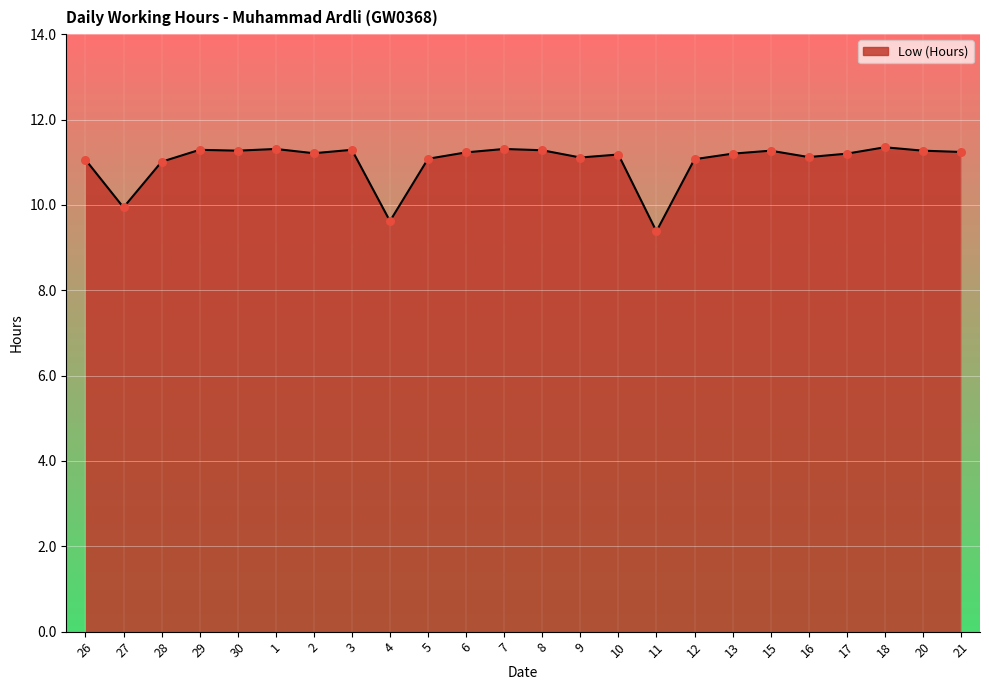

What is the change in value from 11 to 21?

+1.9